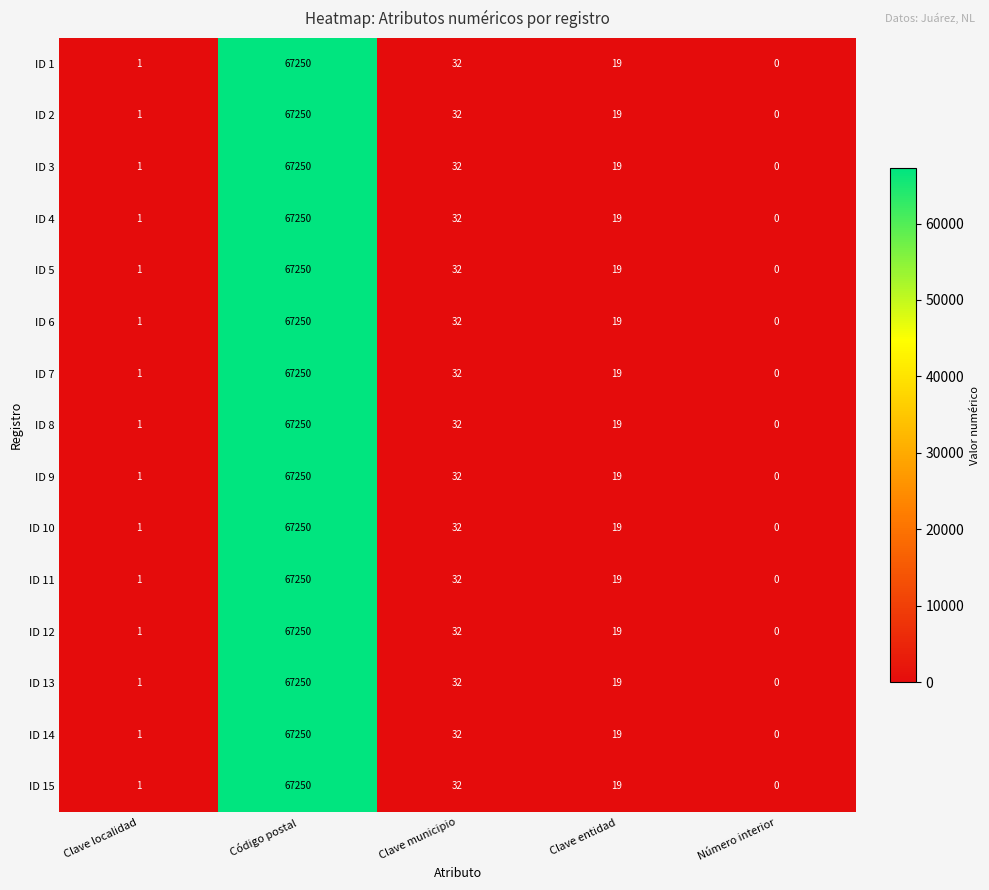

At which category is the sum across all series the highest?

Código postal